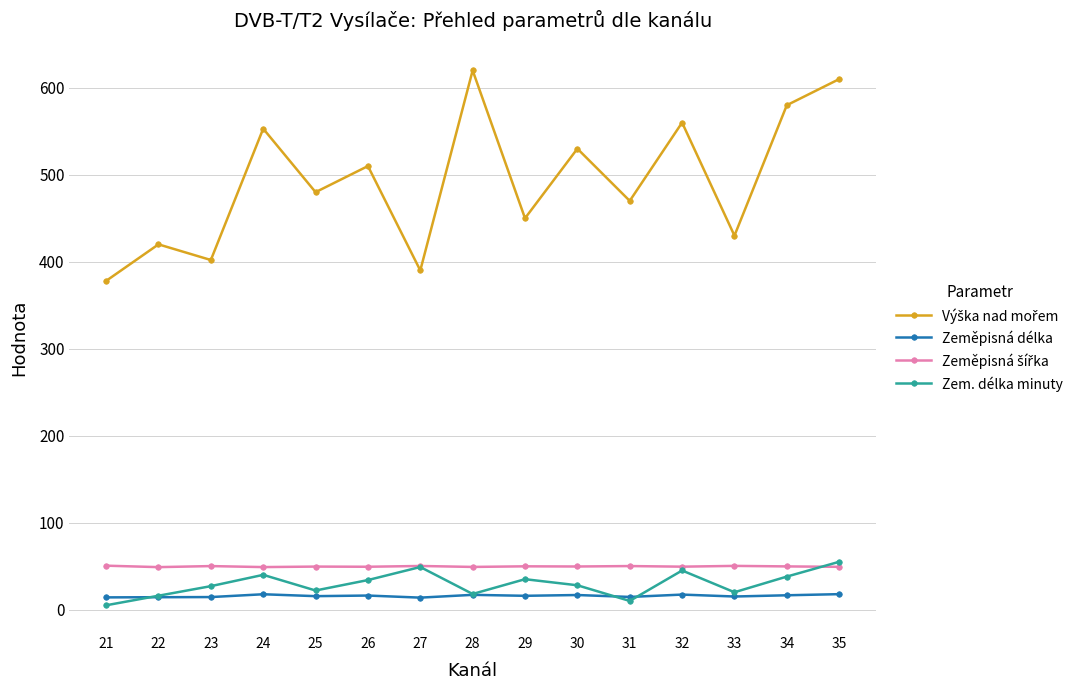

How many lines are shown in the chart?

4